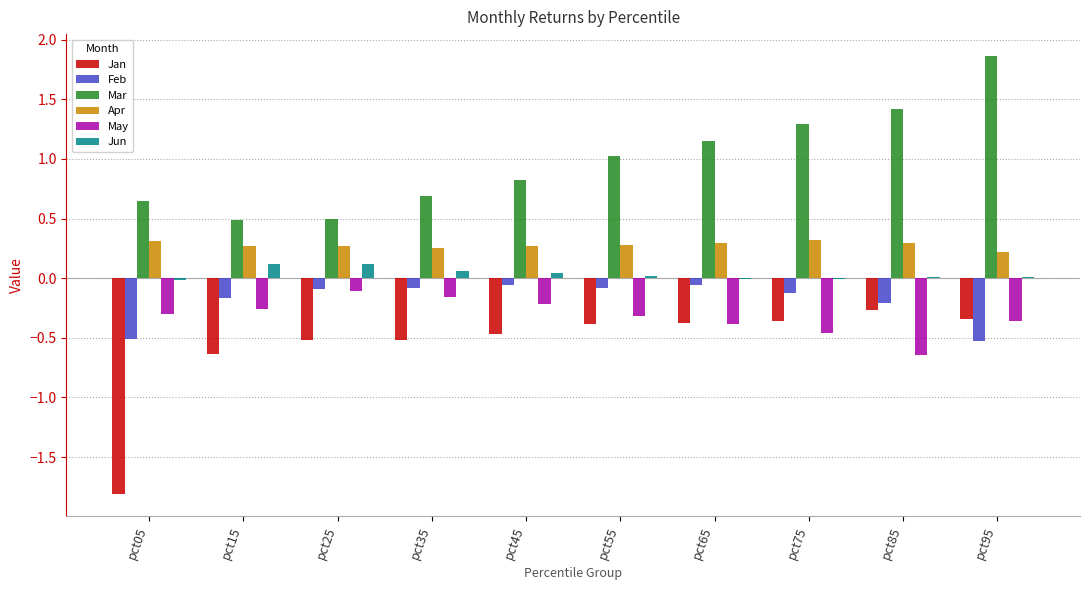

What is the spread (max minus min) of values at pct95?

2.4